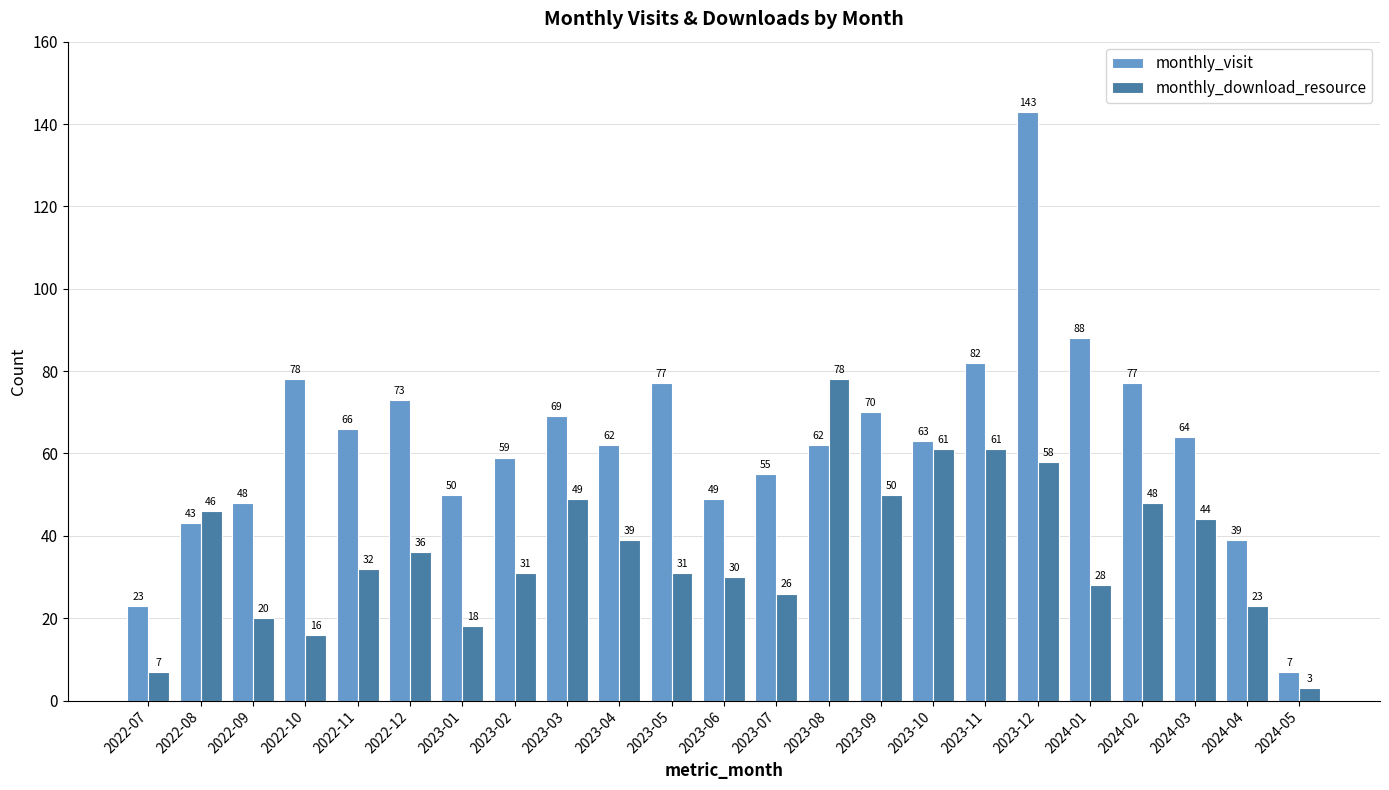

At 2023-08, list the series in order from smallest to largest.

monthly_visit, monthly_download_resource